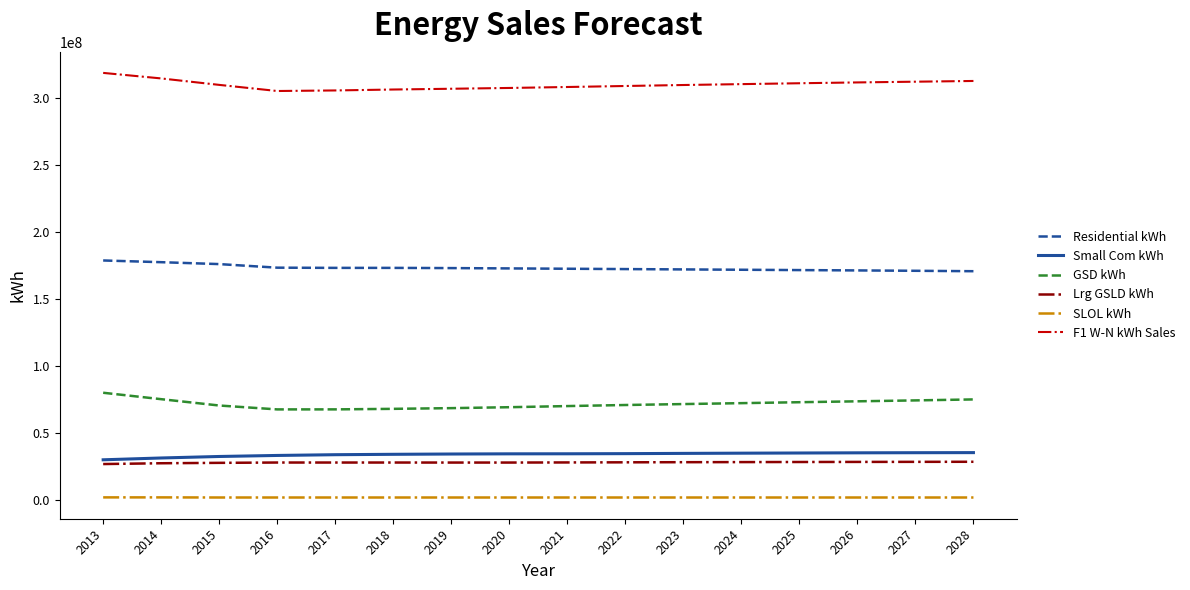

What is the greatest value displayed?

318501122